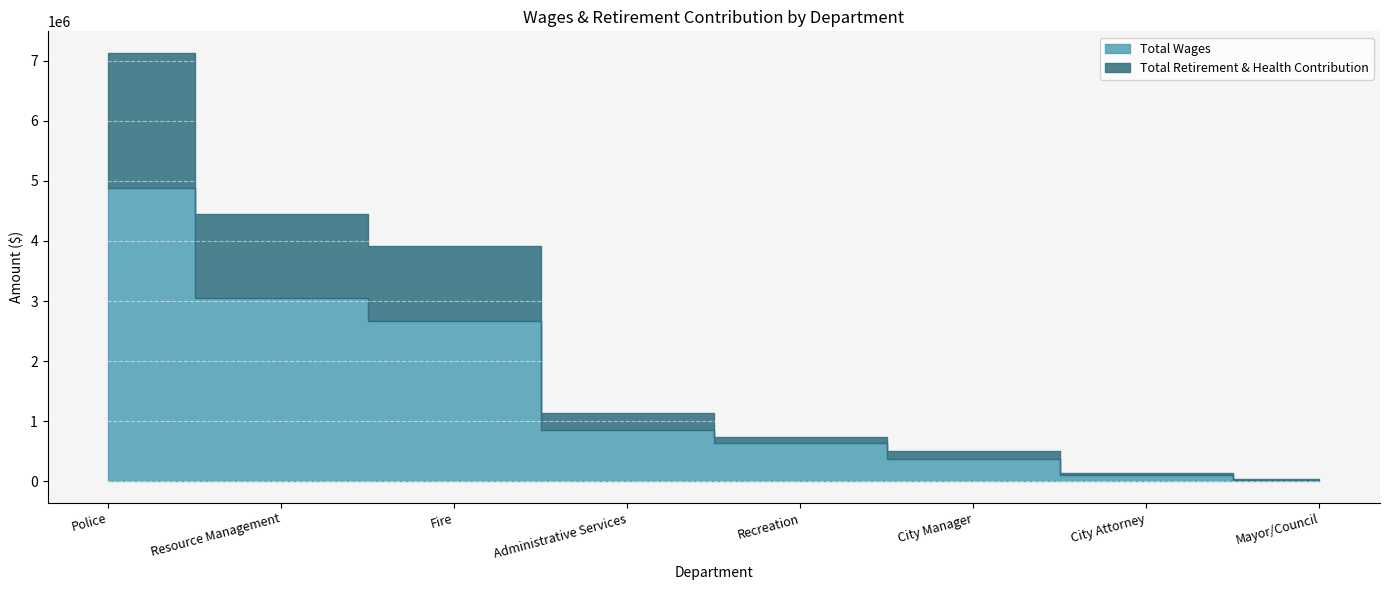

At which label does Total Retirement & Health Contribution first exceed 1131664?

Police